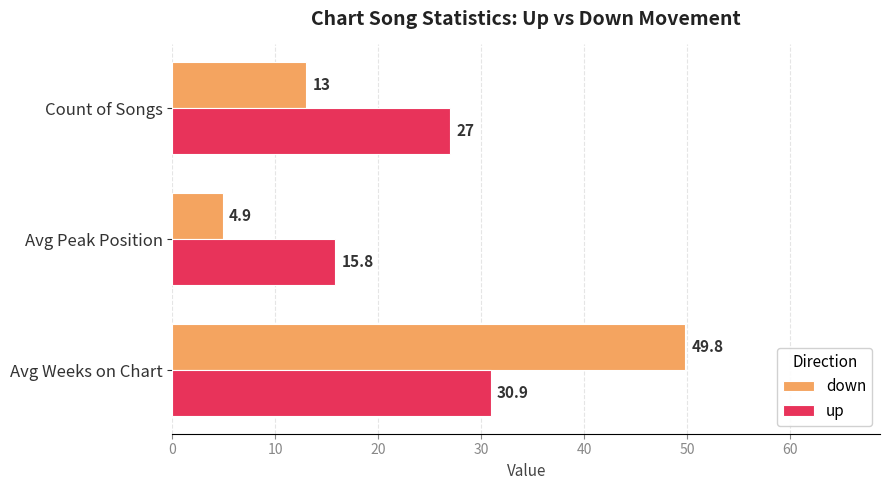

List the series in order of their peak value, highest first.

down, up